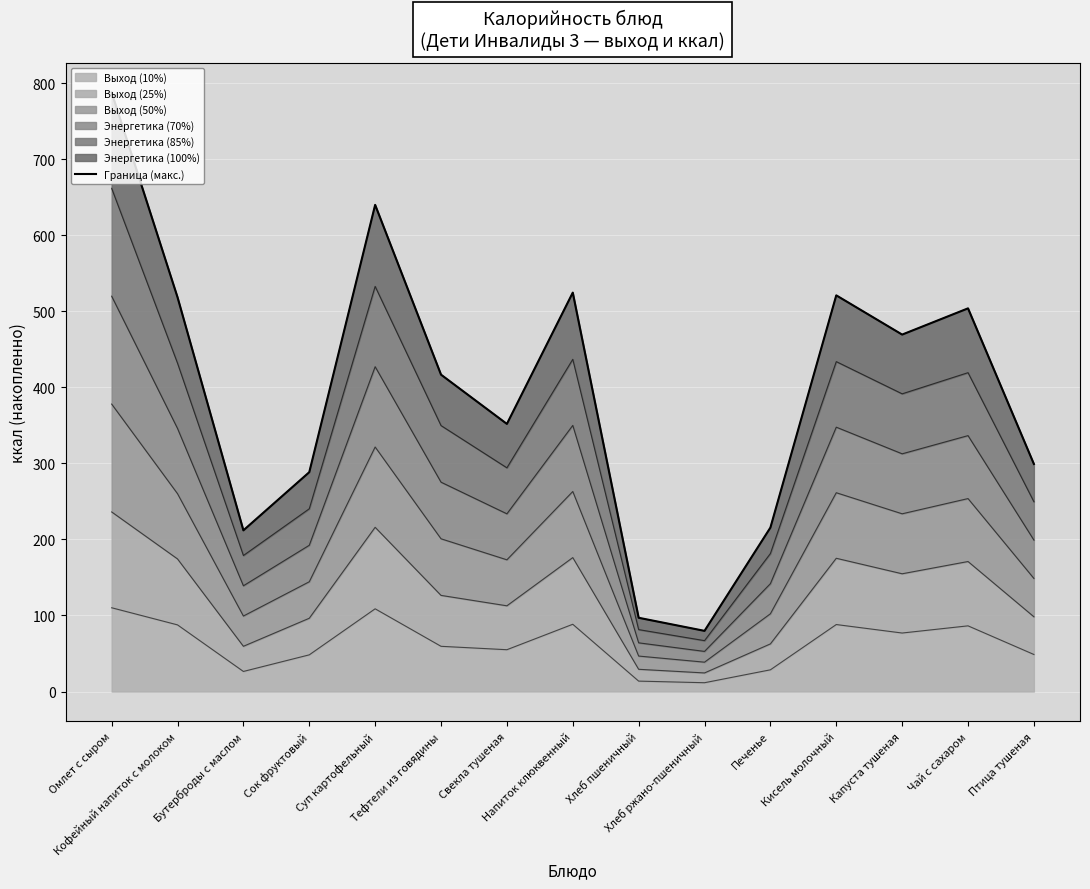

Rank the categories by value from highest to lowest.

Омлет с сыром, Суп картофельный, Напиток клюквенный, Кисель молочный, Кофейный напиток с молоком, Чай с сахаром, Капуста тушеная, Тефтели из говядины, Свекла тушеная, Птица тушеная, Сок фруктовый, Печенье, Бутерброды с маслом, Хлеб пшеничный, Хлеб ржано-пшеничный